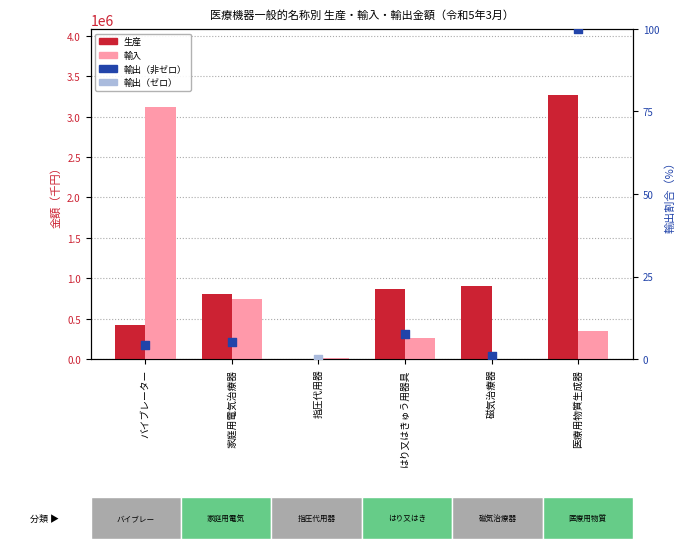

Which series has the largest total across all categories?

生産